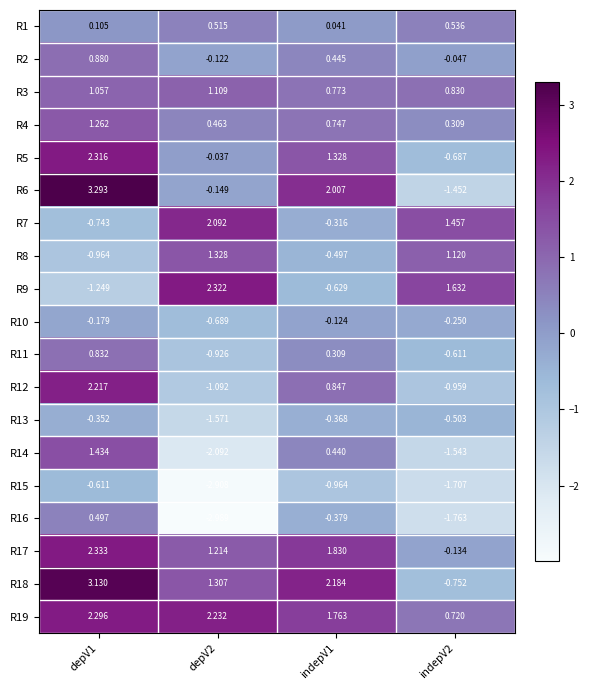

Is the value of R16 at depV1 greater than the value of R3 at depV1?

No